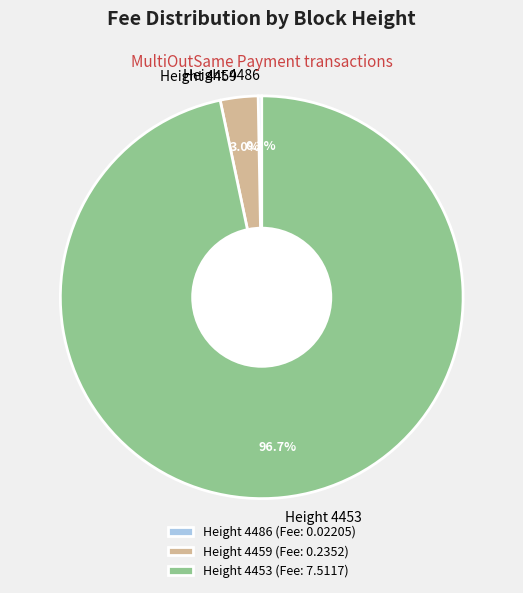

To the nearest percent, what is the difference between the Height 4453 and Height 4459 slice percentages?

94%